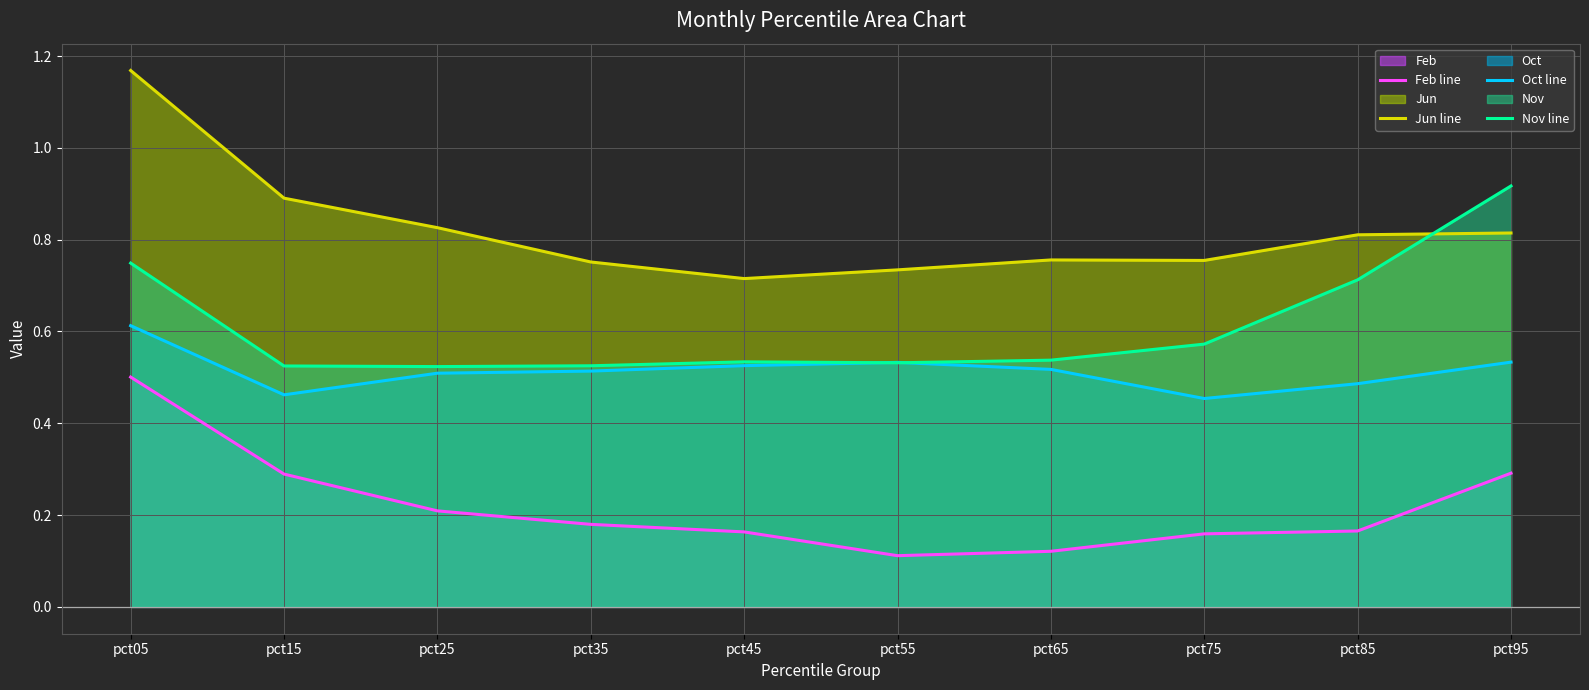

At how many categories does at least one series exceed 0?

10